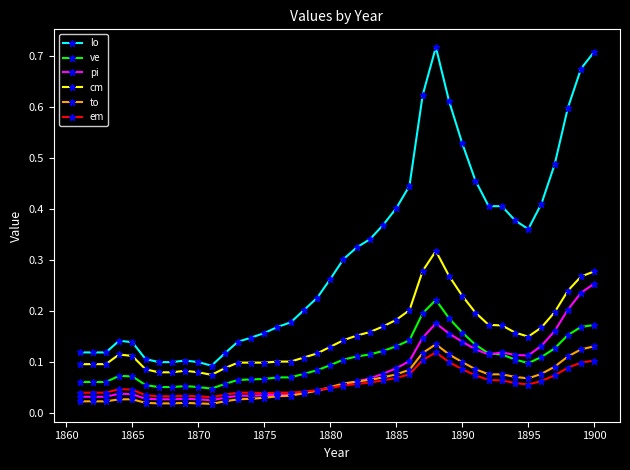

Which series has the largest total across all categories?

lo